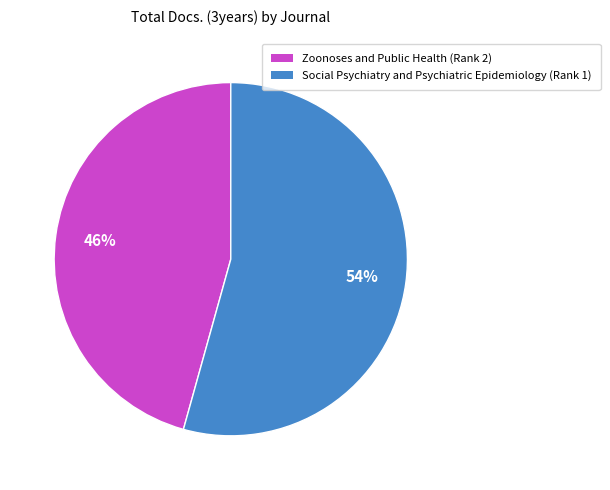

Rank the categories by value from highest to lowest.

Social Psychiatry and Psychiatric Epidemiology (Rank 1), Zoonoses and Public Health (Rank 2)